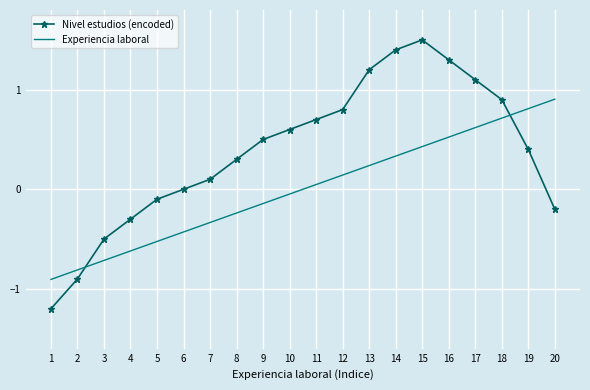

At which category is the sum across all series the highest?

15